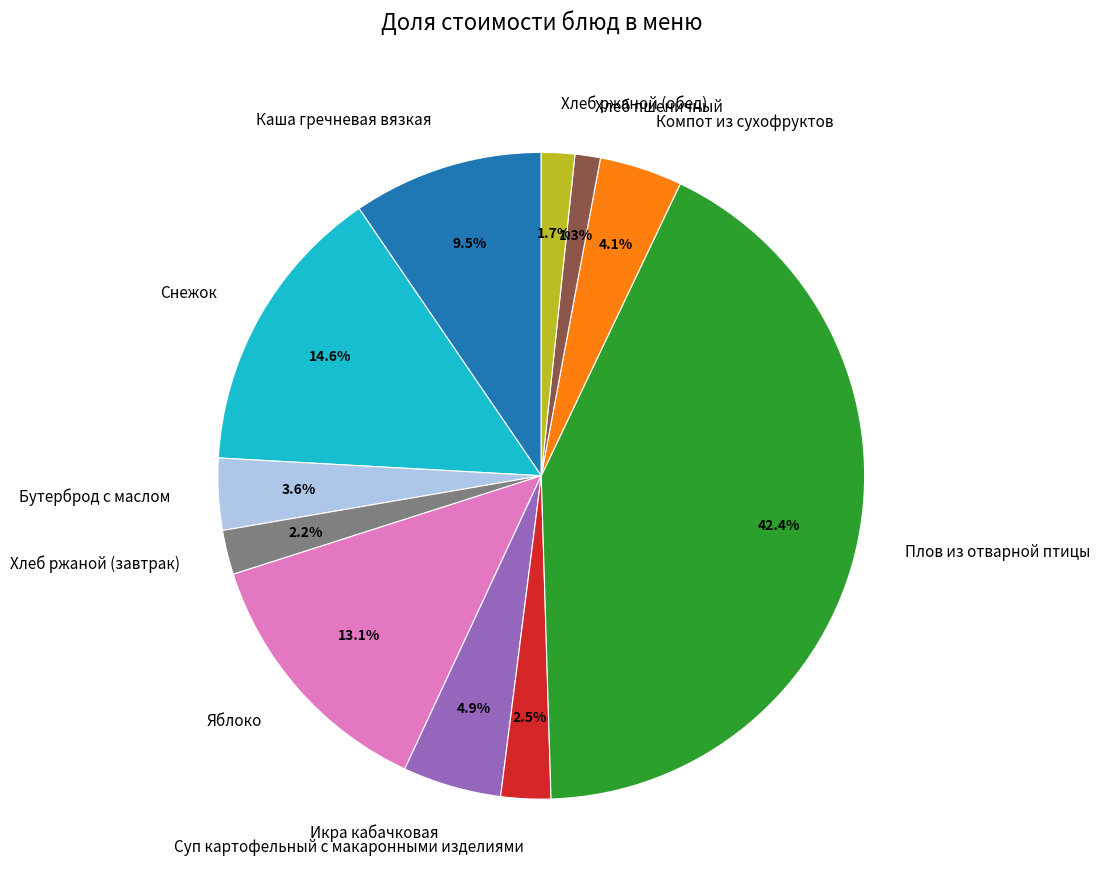

What percentage is NOT represented by Плов из отварной птицы?

57.6%